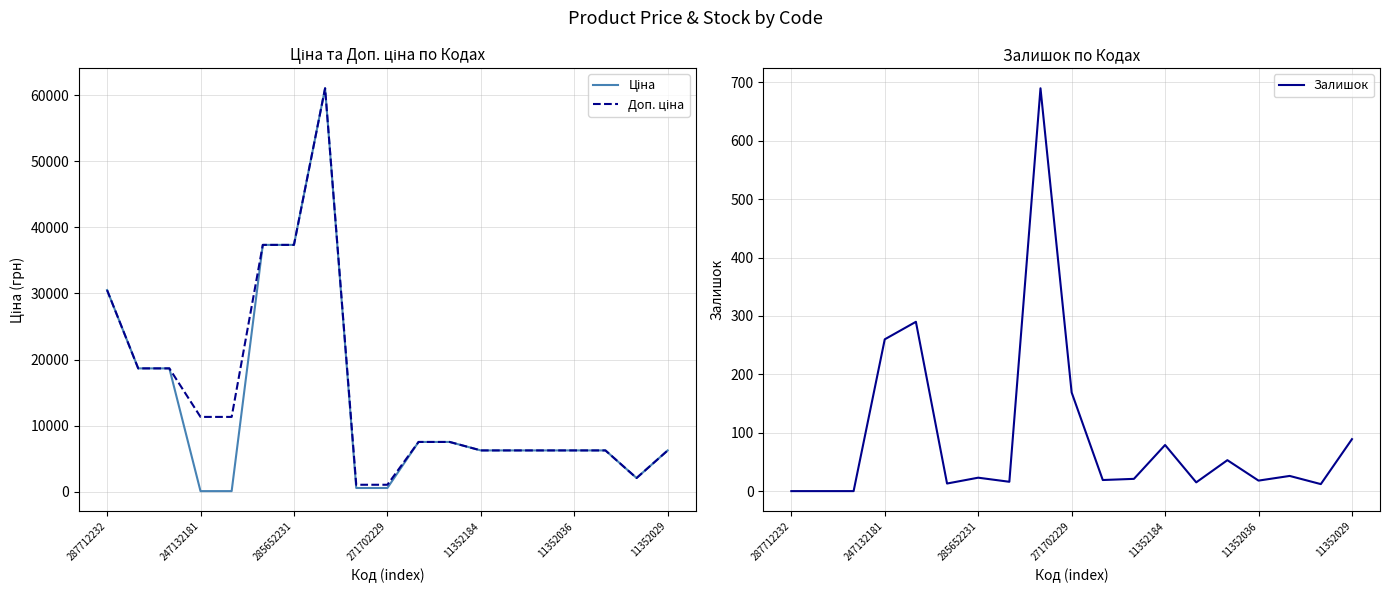

The value of Залишок at 285652231 is 23. True or false?

True